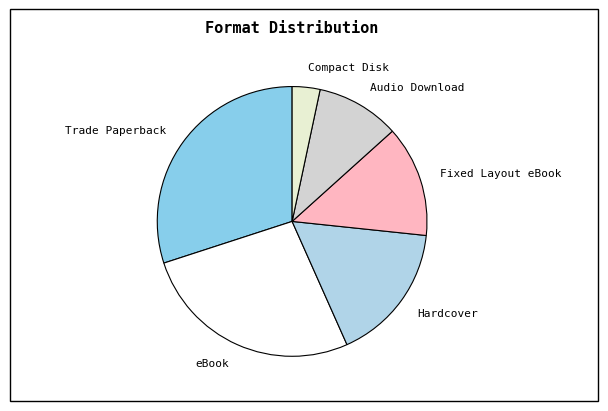

Which slice is the largest?

Trade Paperback